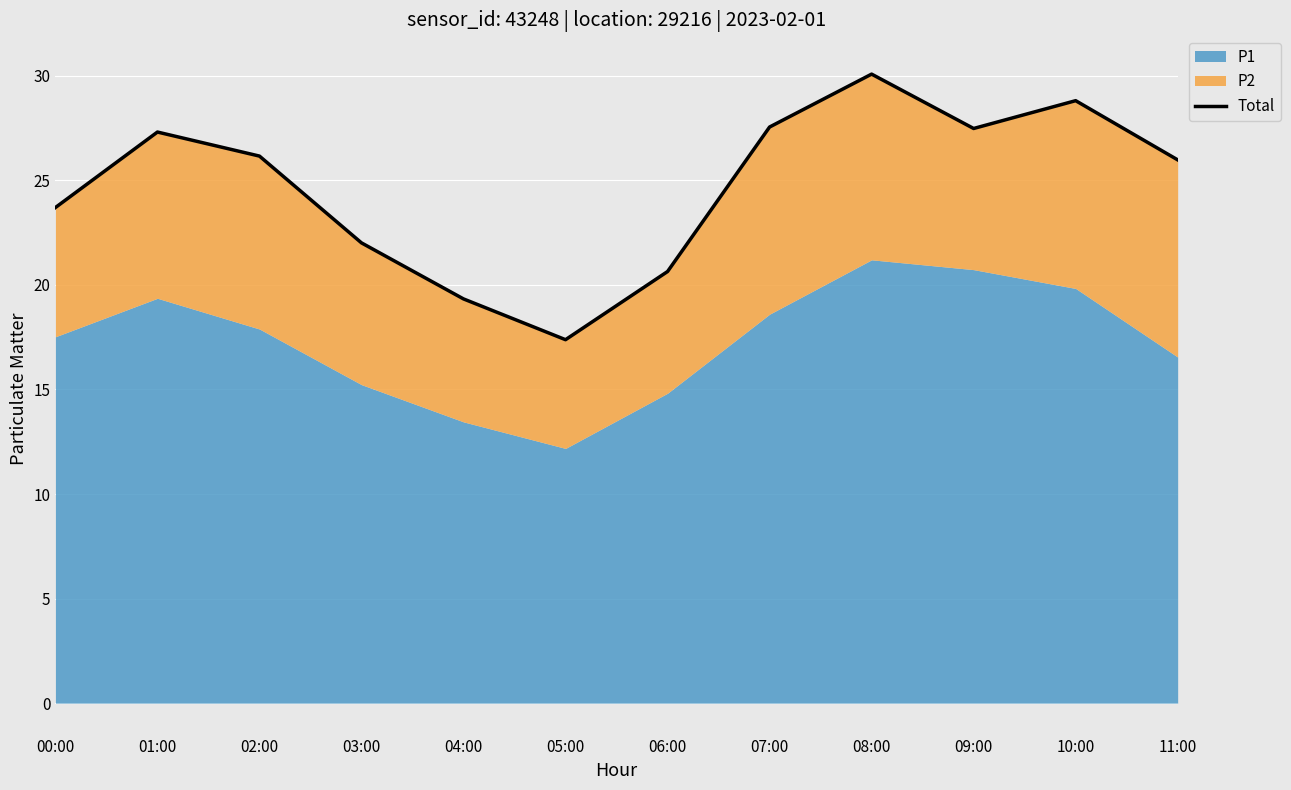

How many points are higher than both their immediate neighbors (excluding endpoints)?

3